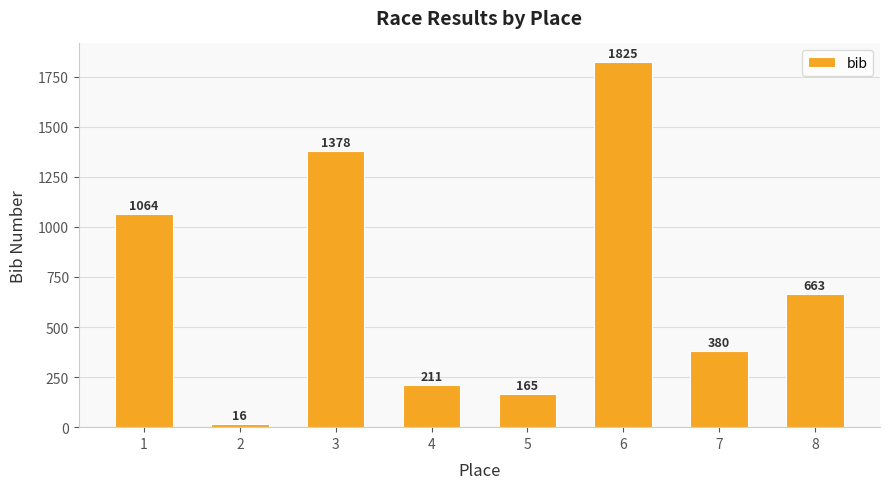

Rank the categories by value from highest to lowest.

6, 3, 1, 8, 7, 4, 5, 2